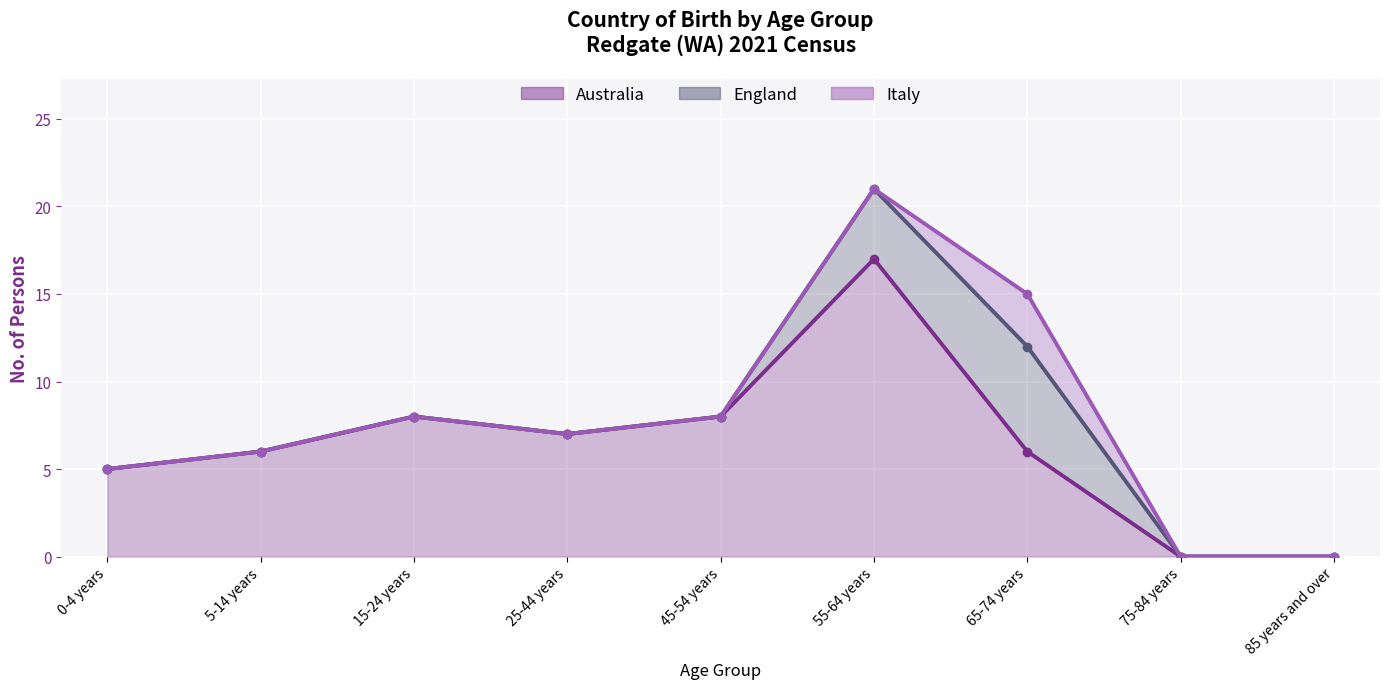

What is the value of the Australia point at the 1st from the left?

5